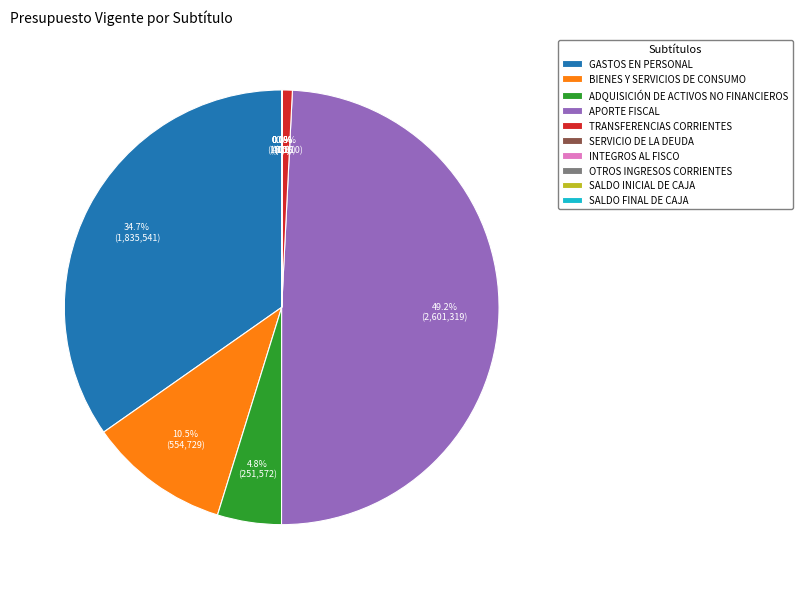

Combined, do BIENES Y SERVICIOS DE CONSUMO and GASTOS EN PERSONAL account for over 50%?

No